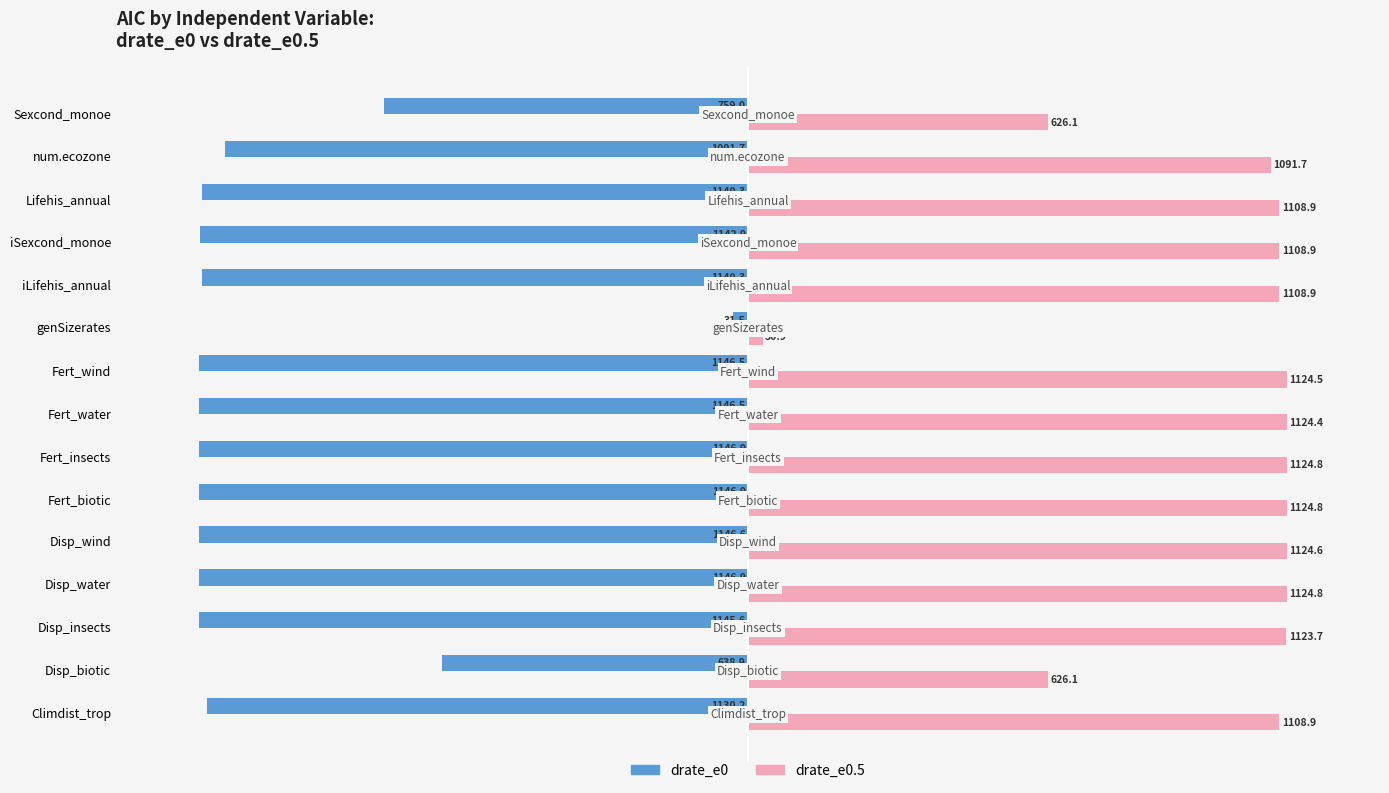

What is the smallest value displayed?

-1146.9